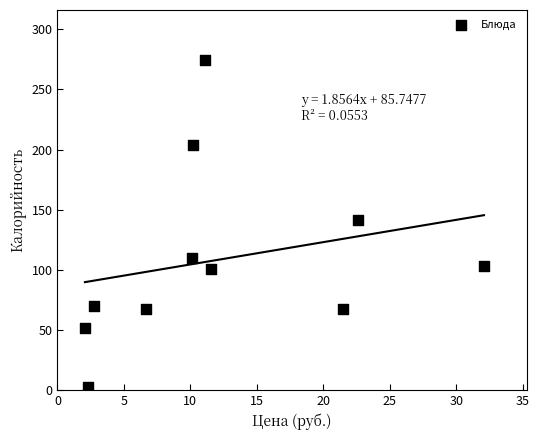

What is the average Y value?

108.2